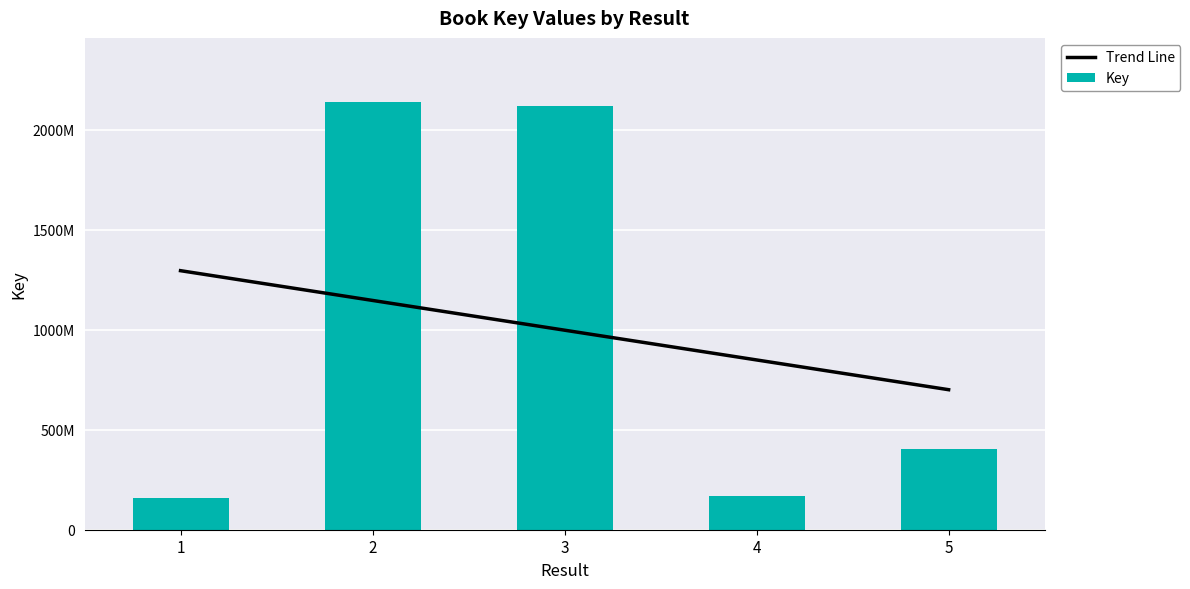

The Key series shows 2137602474.0 at 2. True or false?

True